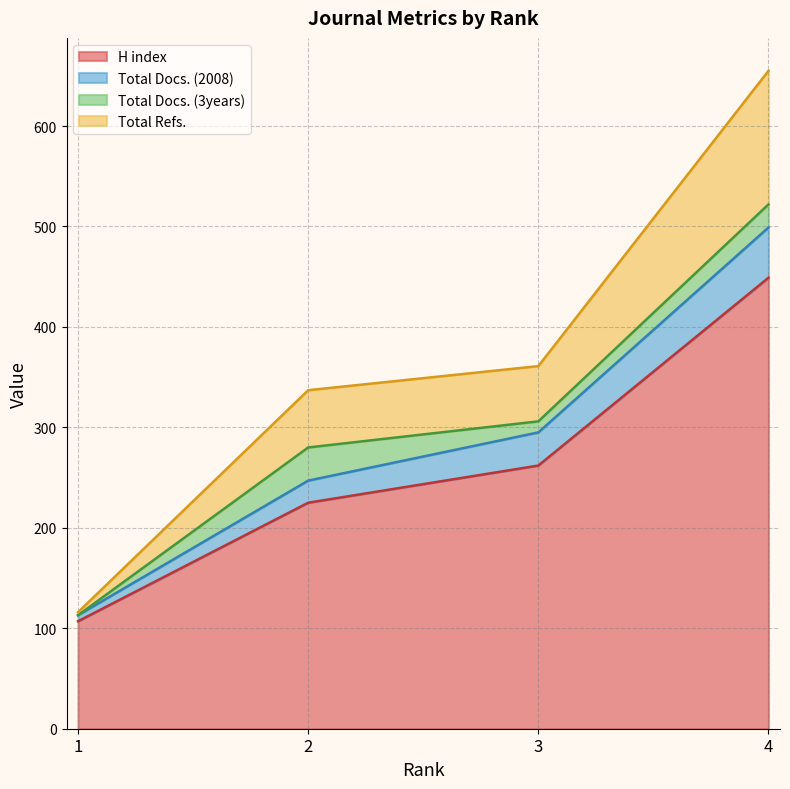

What is the highest value of the H index series?

449